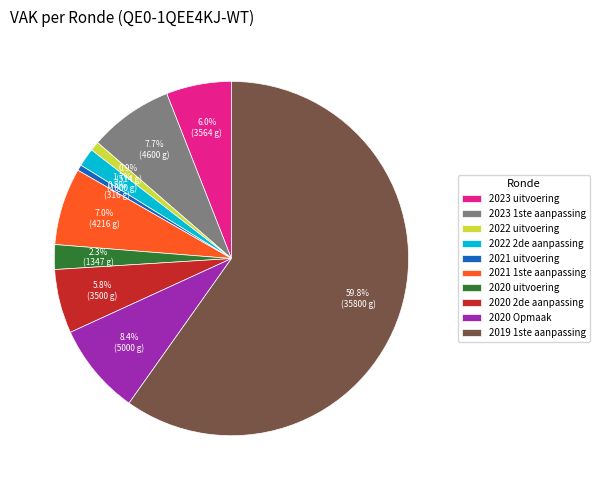

True or false: 2020 uitvoering accounts for 2% of the total.

True